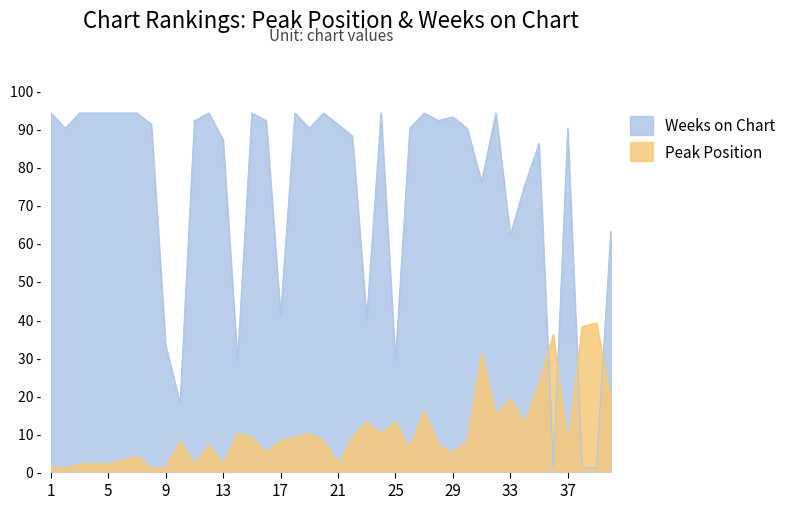

What is the spread (max minus min) of values at 35?

63